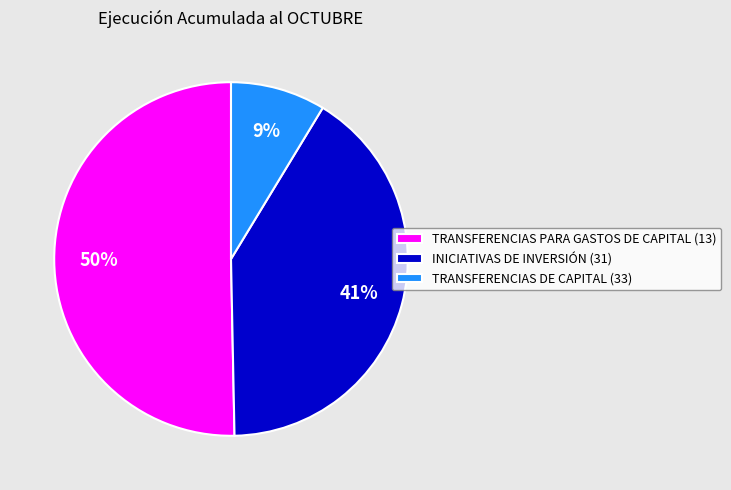

How many segments does this pie chart have?

3